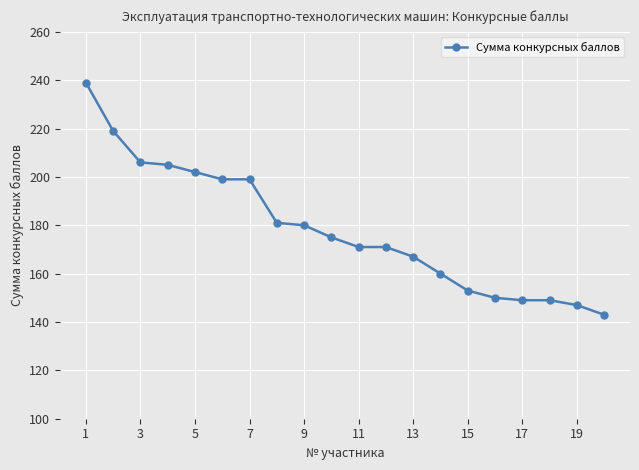

What is the maximum value shown in the chart?

239